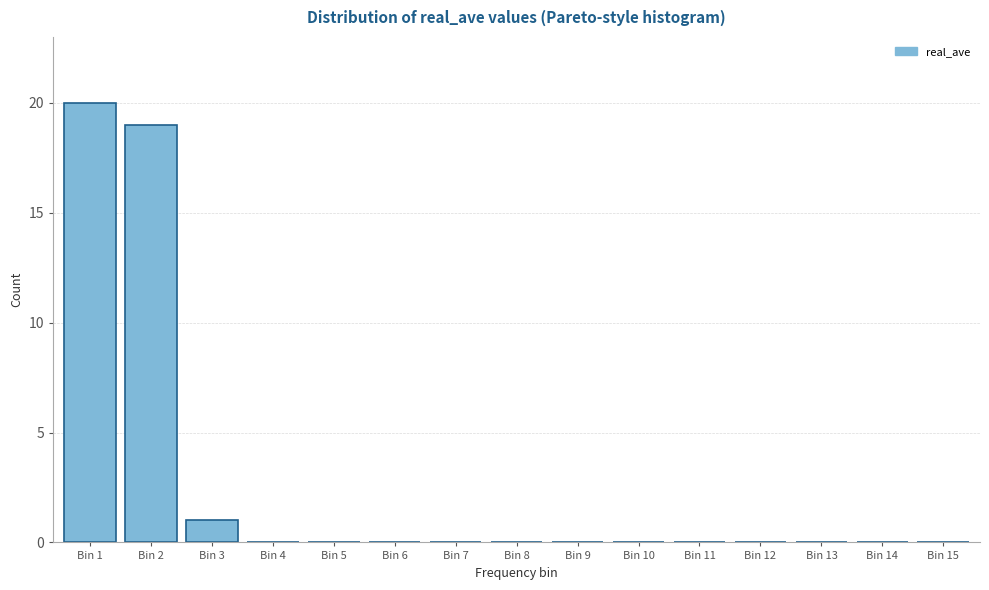

Reading left to right, what are all the values shown in this chart?

Bin 1=20	Bin 2=19	Bin 3=1	Bin 4=0	Bin 5=0	Bin 6=0	Bin 7=0	Bin 8=0	Bin 9=0	Bin 10=0	Bin 11=0	Bin 12=0	Bin 13=0	Bin 14=0	Bin 15=0